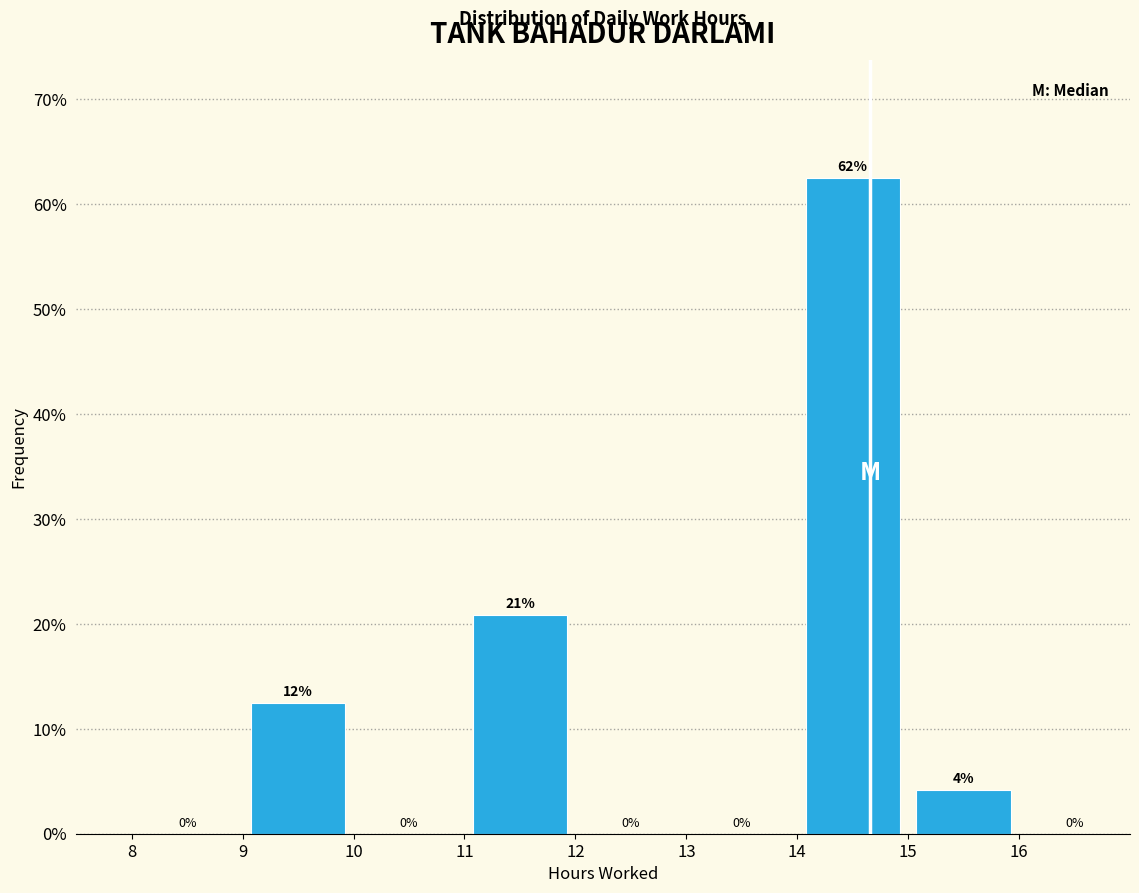

Over which range of the x-axis is the bar tallest?

14 to 15